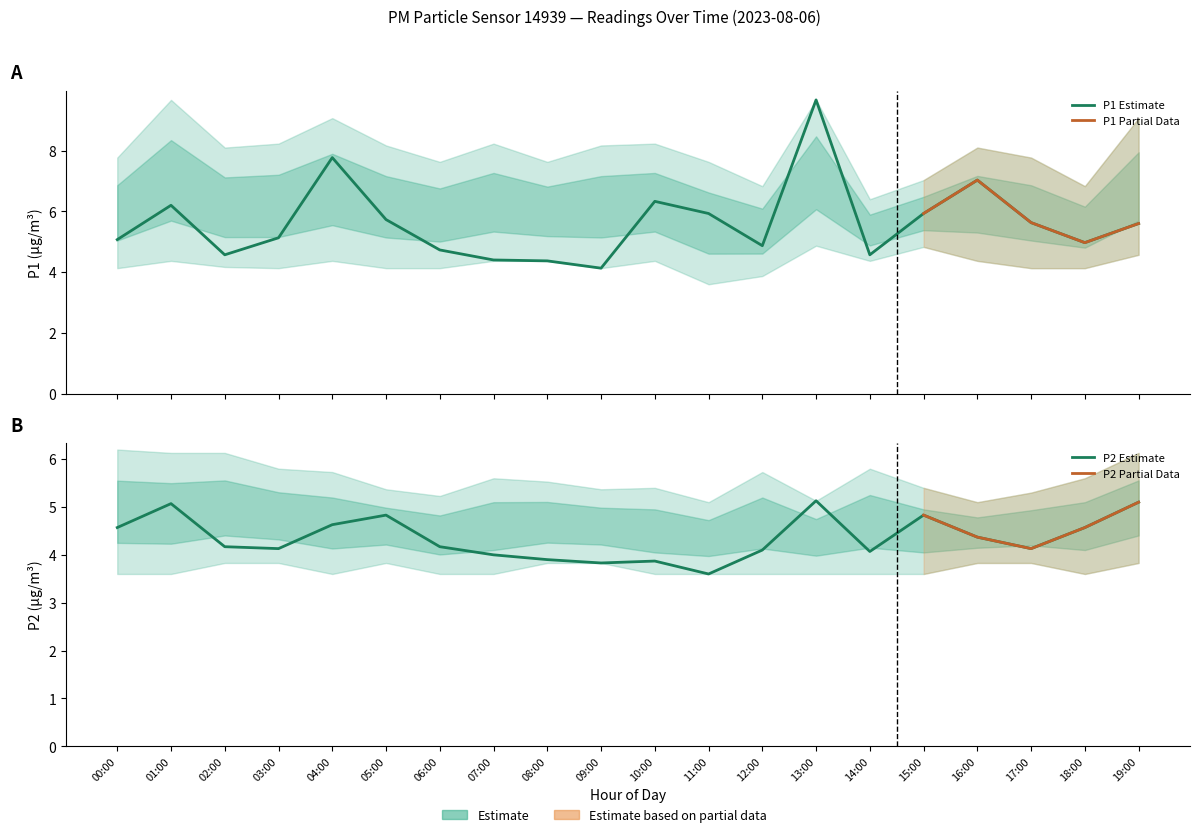

List the labels in order of P1 value, smallest first.

09:00, 08:00, 07:00, 02:00, 14:00, 06:00, 12:00, 18:00, 00:00, 03:00, 19:00, 17:00, 05:00, 11:00, 15:00, 01:00, 10:00, 16:00, 04:00, 13:00